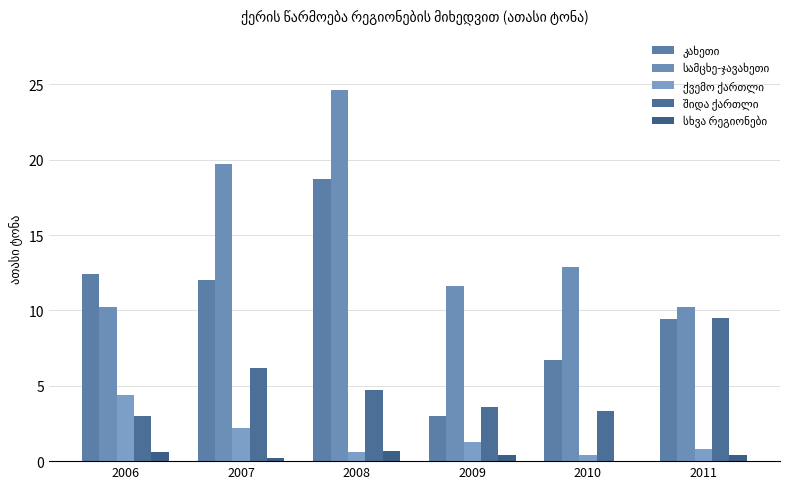

The value of სამცხე-ჯავახეთი at 2006 is 10.2. True or false?

True